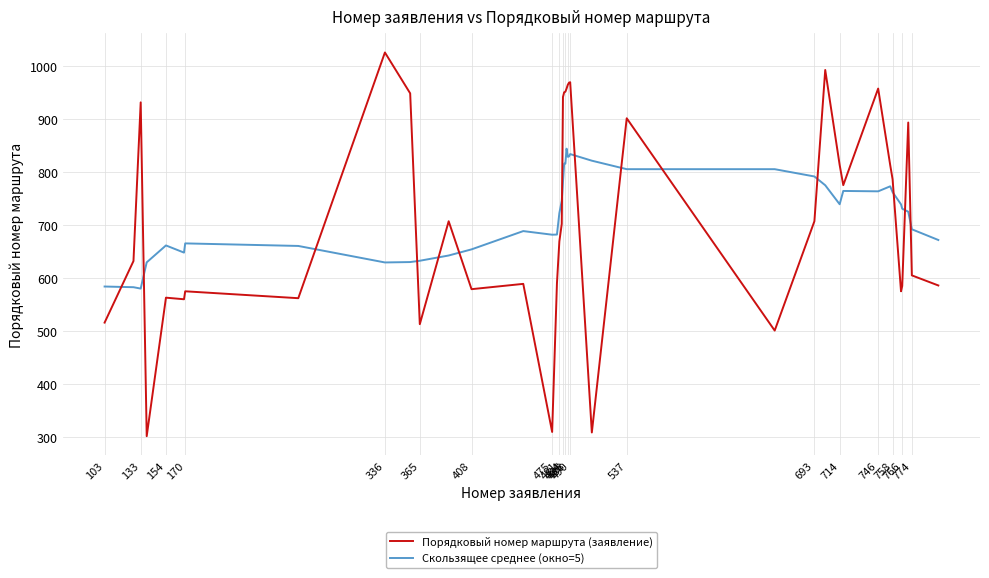

True or false: Порядковый номер маршрута (заявление) and Скользящее среднее (окно=5) cross at least once.

True